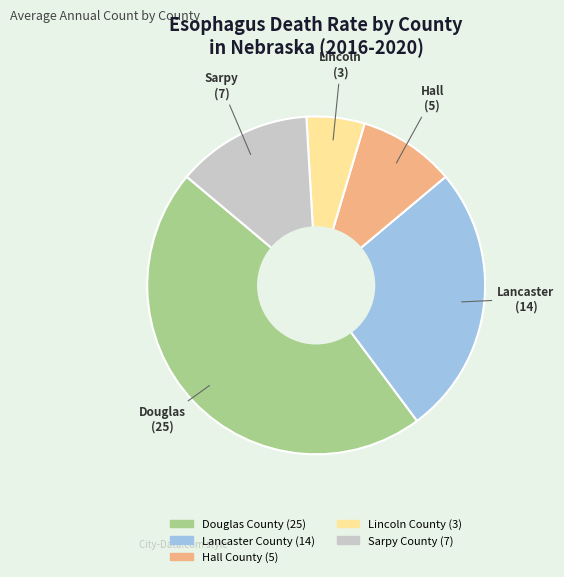

Which slice is the smallest?

Lincoln County